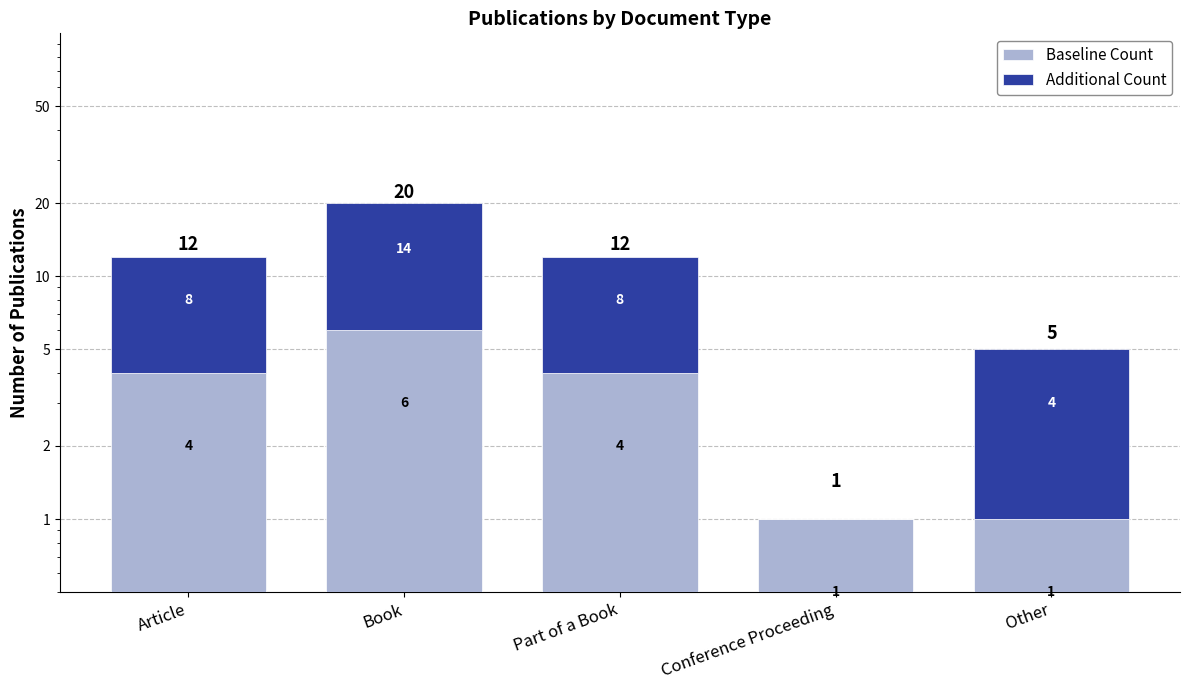

At which category is the sum across all series the highest?

Book